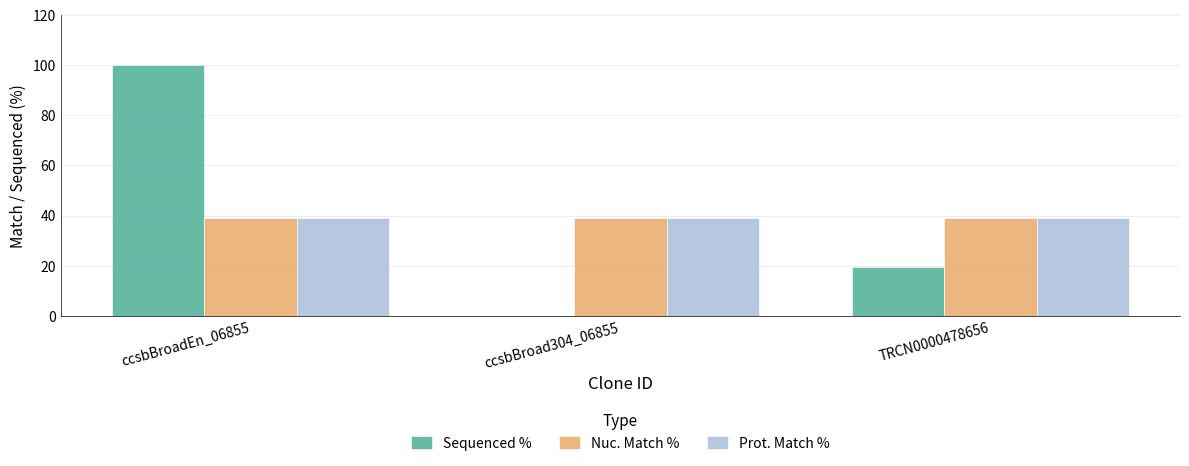

The value of Nuc. Match % at TRCN0000478656 is 50.7. True or false?

False